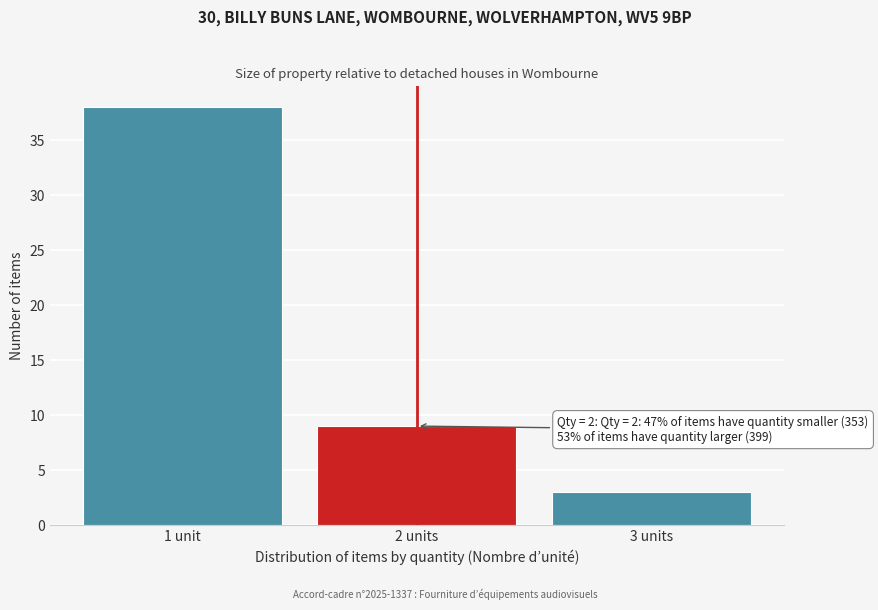

Reading left to right, list all the values displayed in this chart.

38	9	3